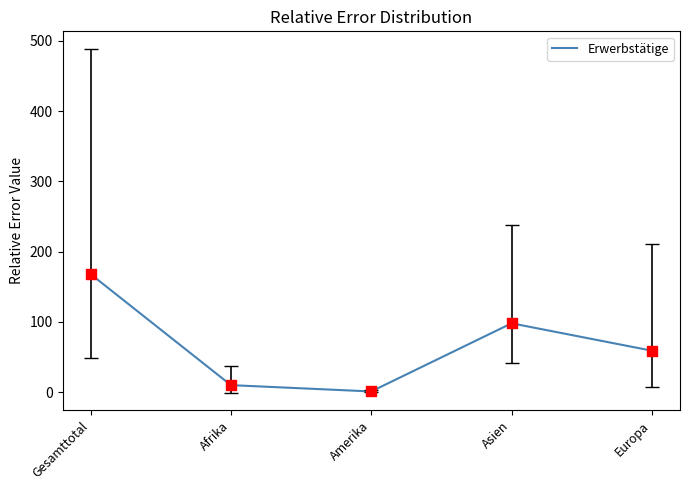

Between Asien and Gesamttotal, which is larger?

Gesamttotal